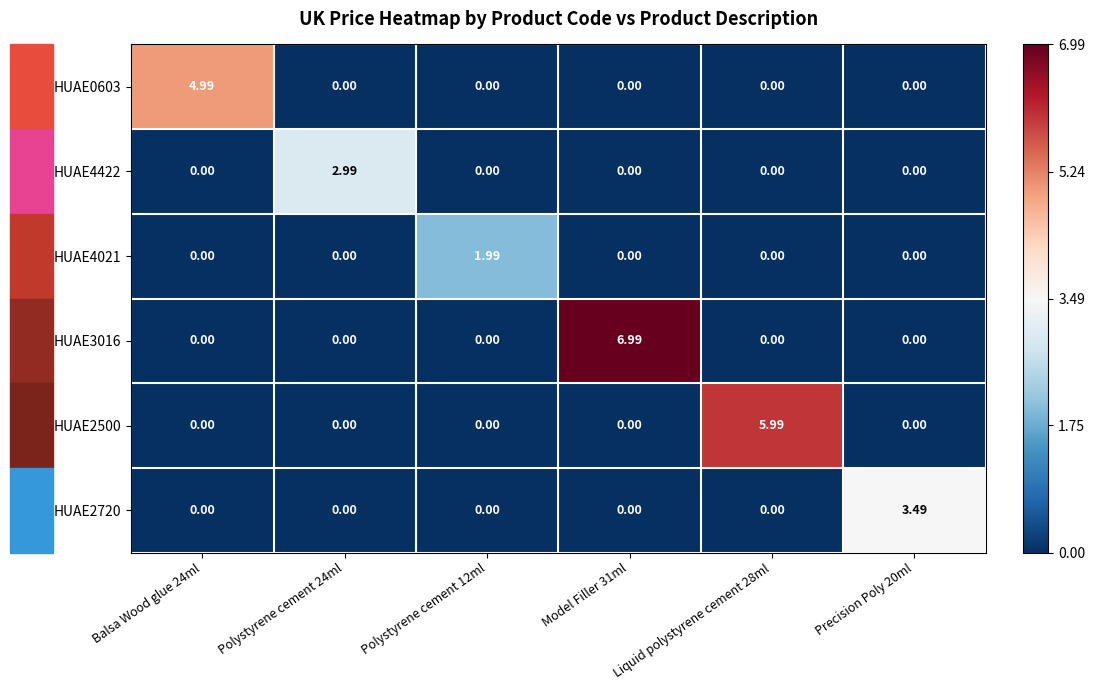

At which category is the sum across all series the highest?

Model Filler 31ml